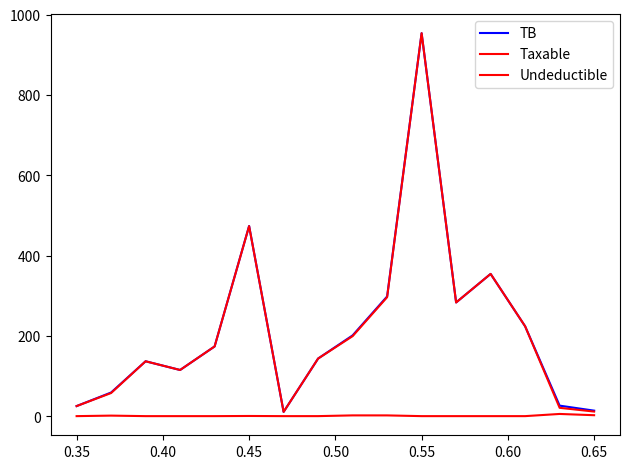

Does the chart display data point markers on the line(s)?

No